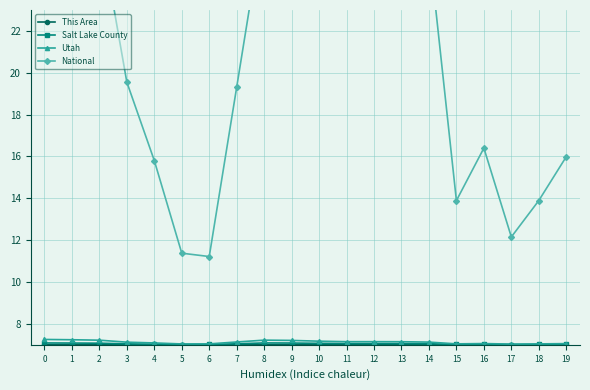

Between 8 and 17, which series saw the biggest shift?

National